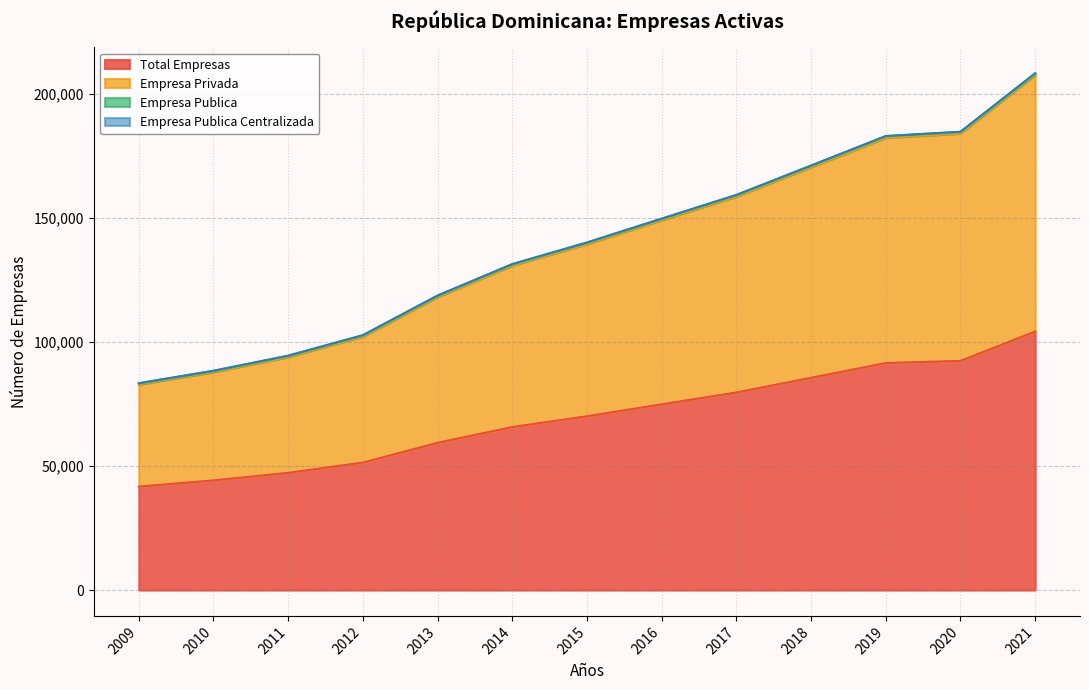

Rank the categories by Total Empresas value from highest to lowest.

2021, 2020, 2019, 2018, 2017, 2016, 2015, 2014, 2013, 2012, 2011, 2010, 2009